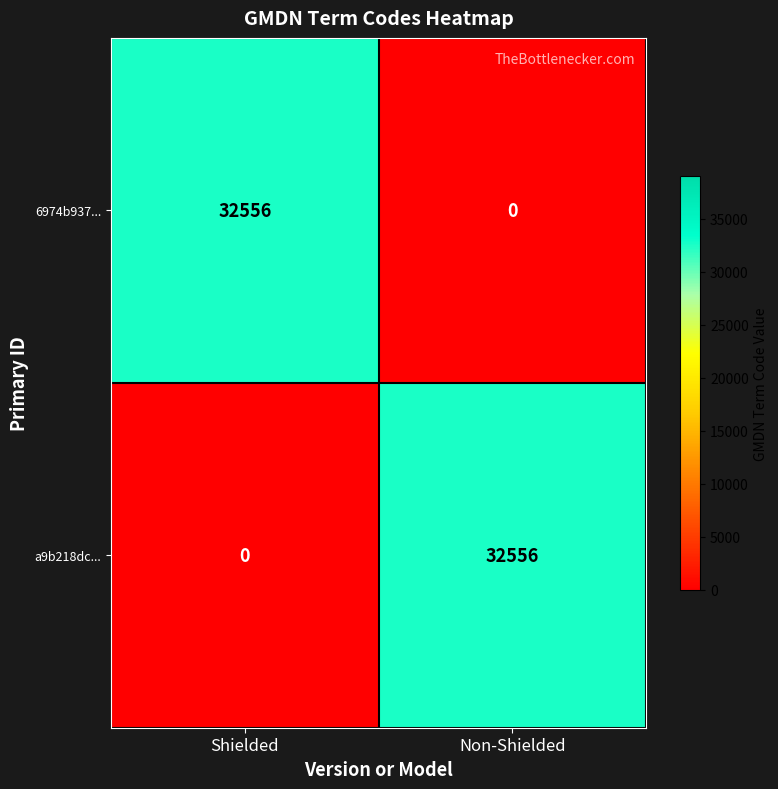

How many positive values does the 6974b937... series have?

1